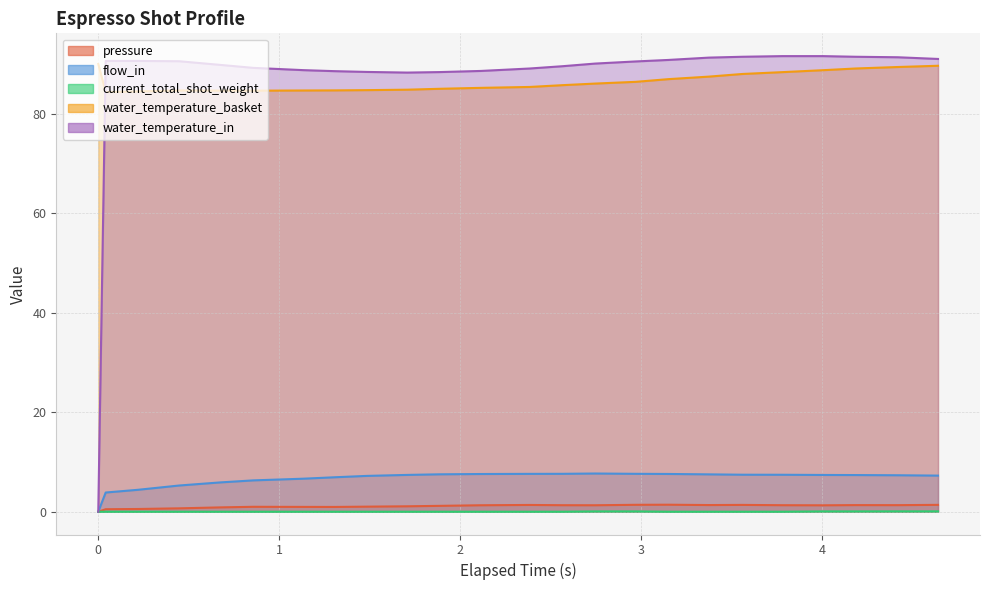

True or false: pressure and water_temperature_in intersect in this chart.

False